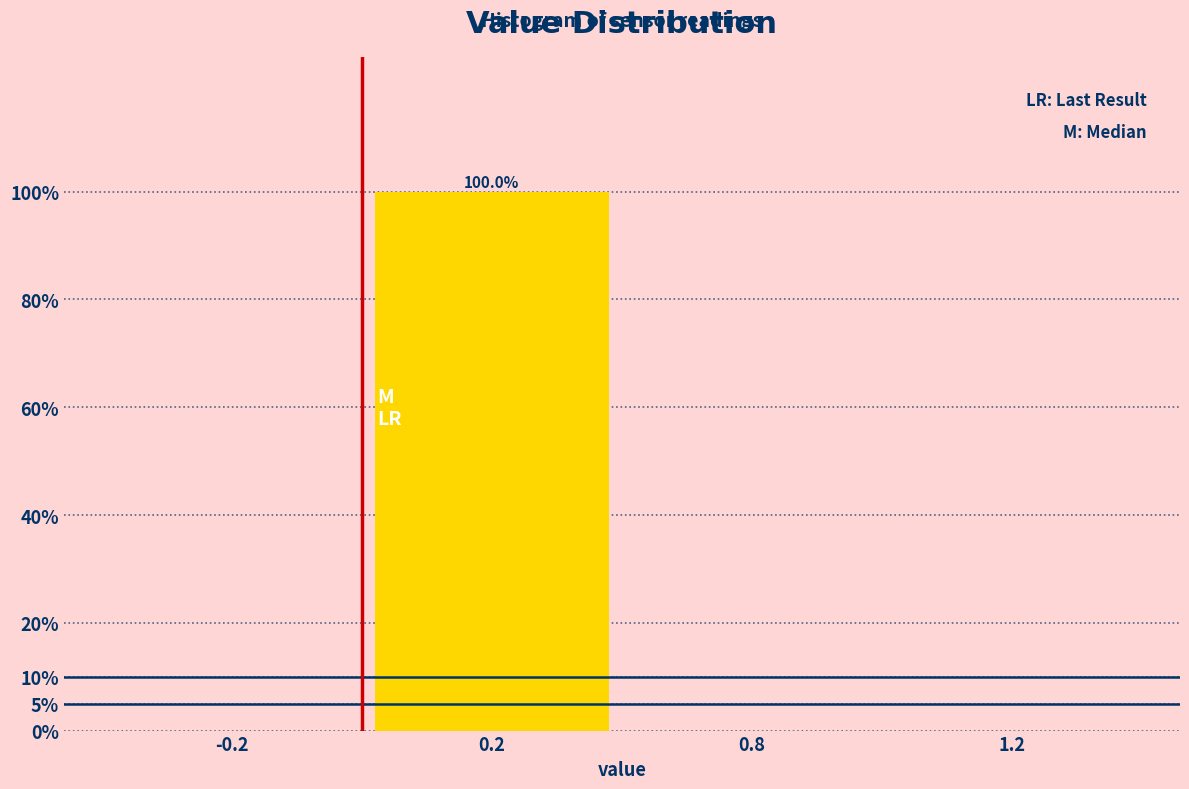

Reading right to left, extract all data points from this chart.

1.2=0	0.8=0	0.2=100	-0.2=0